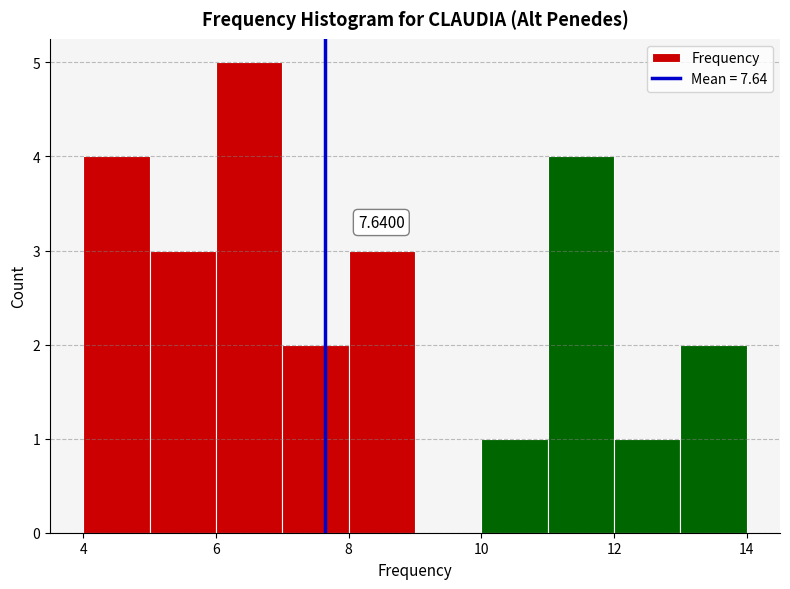

Over which range of the x-axis is the bar tallest?

6 to 7